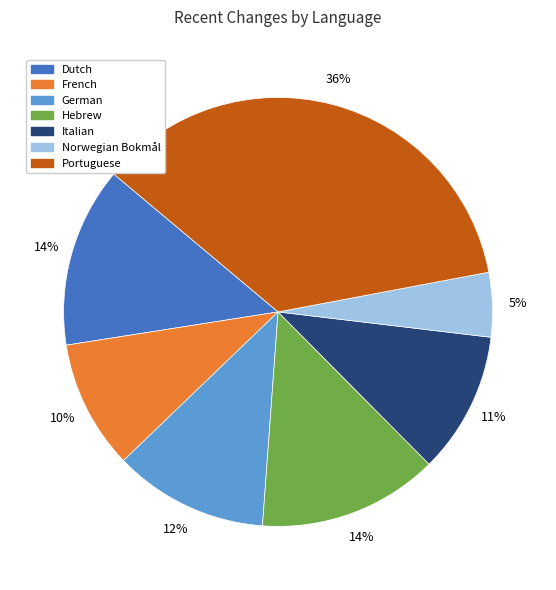

To the nearest percent, what is the combined percentage of Italian and Norwegian Bokmål?

16%